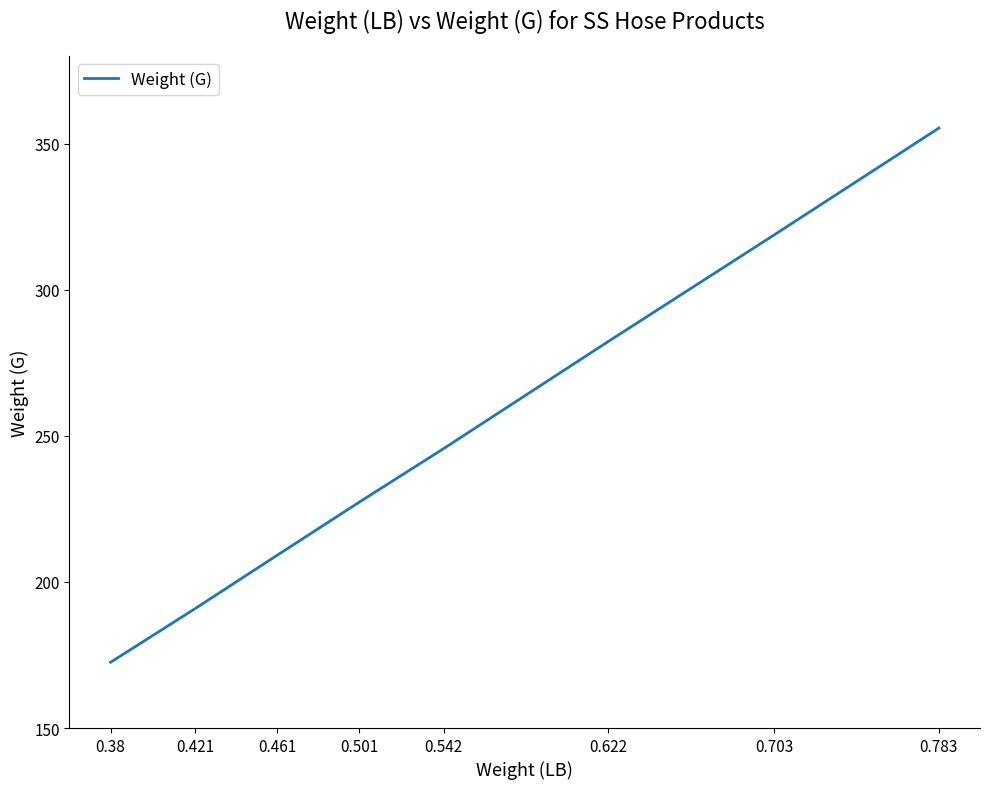

What is the difference between the values at 0.542 and 0.501?

18.3